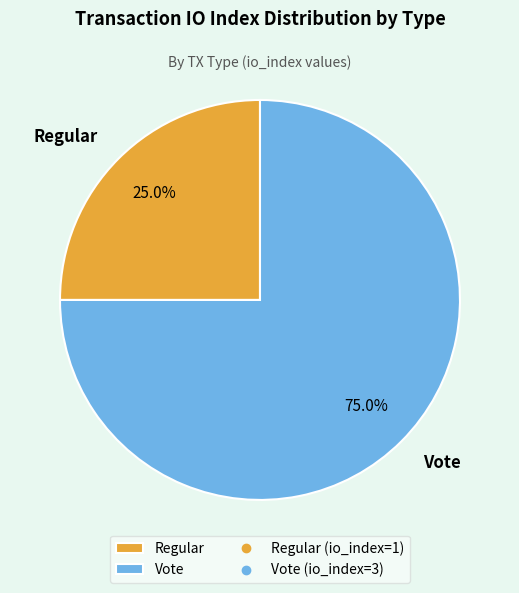

To the nearest percent, what percentage of the pie is Regular?

25%